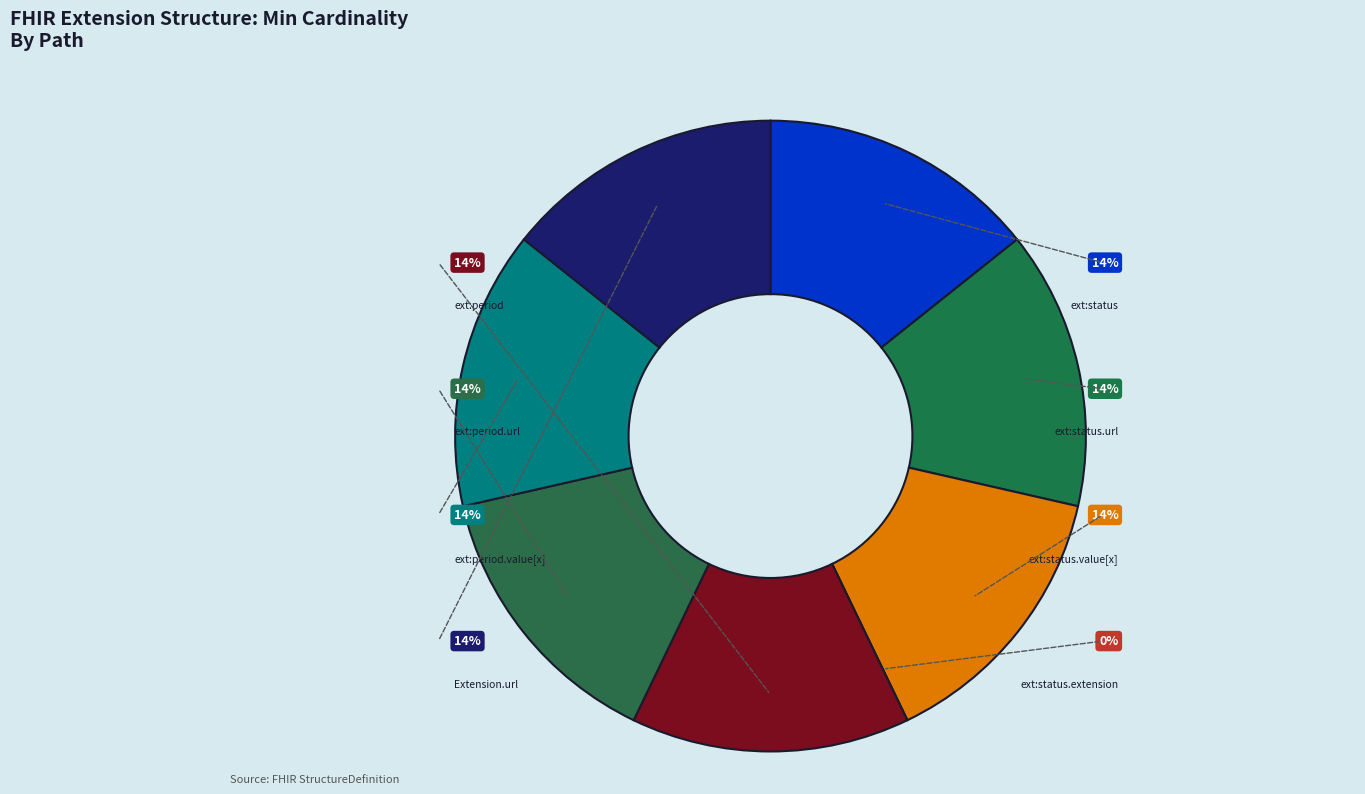

What is the total percentage of Extension.extension:status and Extension.extension:status.value[x]?

28.6%